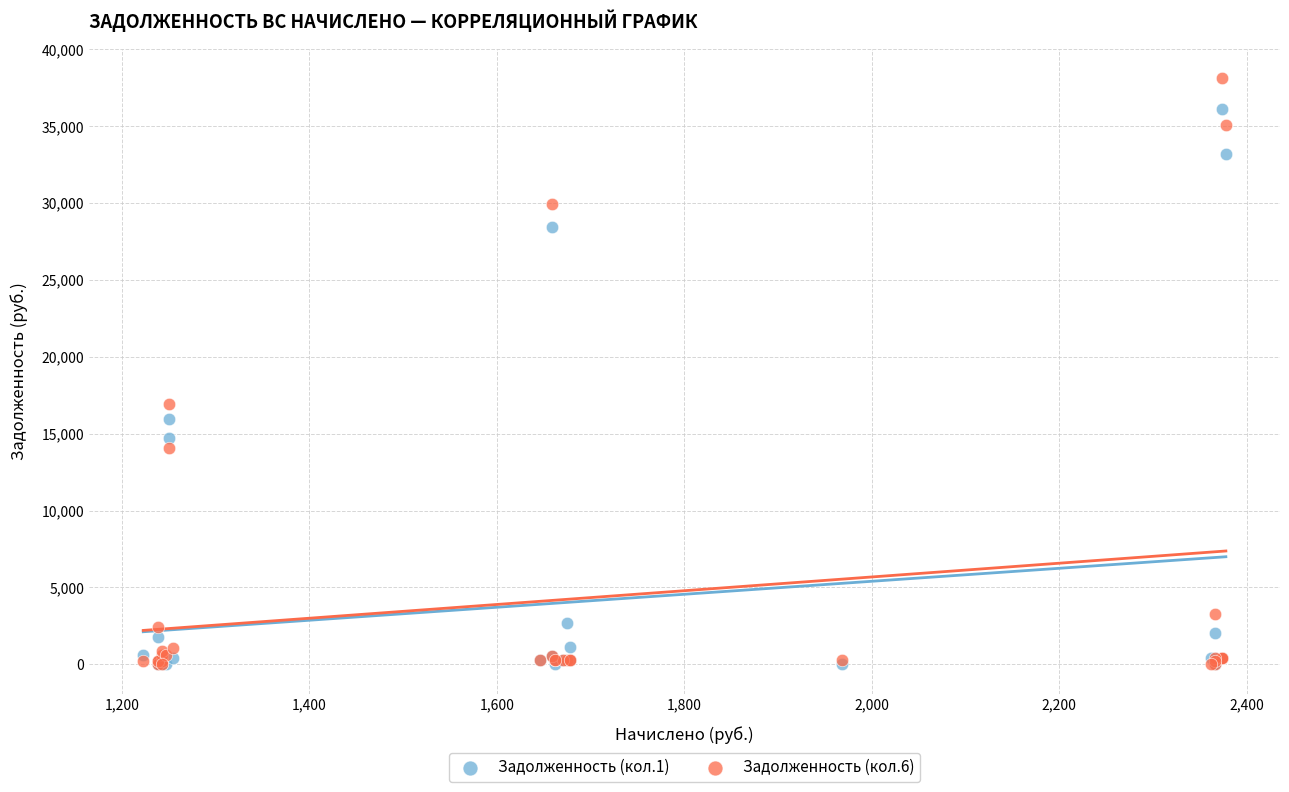

What are all the series names shown in the legend?

Задолженность (кол.1), Задолженность (кол.6)